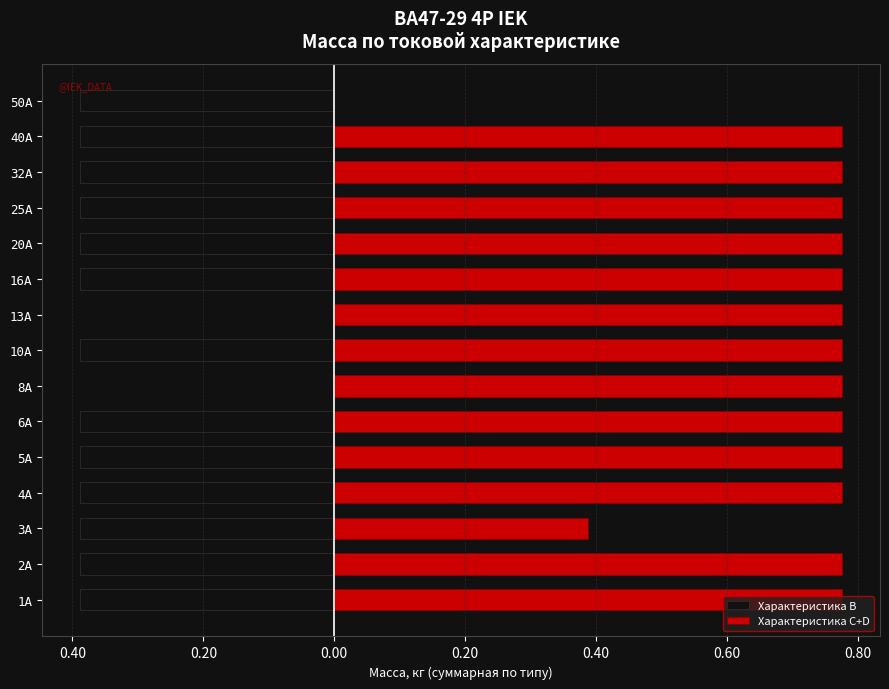

Reading left to right, transcribe all the data shown in this chart.

Характеристика B: -0.4	-0.4	-0.4	-0.4	-0.4	-0.4	0.0	-0.4	0.0	-0.4	-0.4	-0.4	-0.4	-0.4	-0.4
Характеристика C+D: 0.8	0.8	0.4	0.8	0.8	0.8	0.8	0.8	0.8	0.8	0.8	0.8	0.8	0.8	0.0